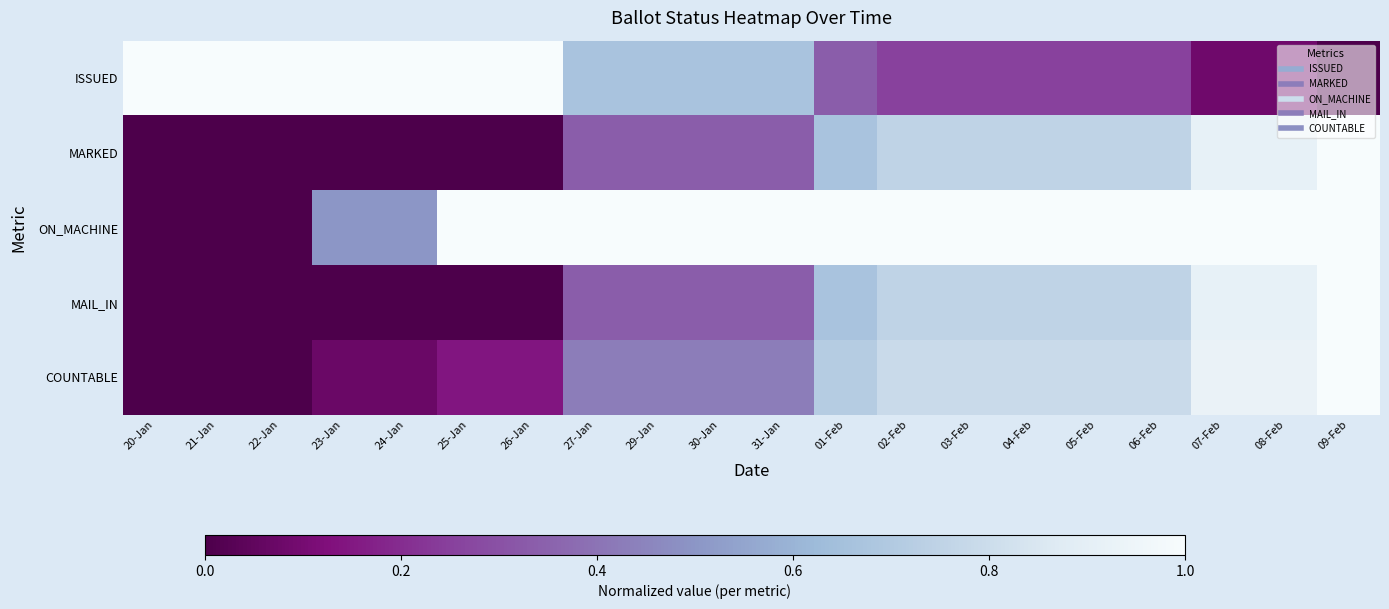

What is the maximum value shown in the chart?

1.0